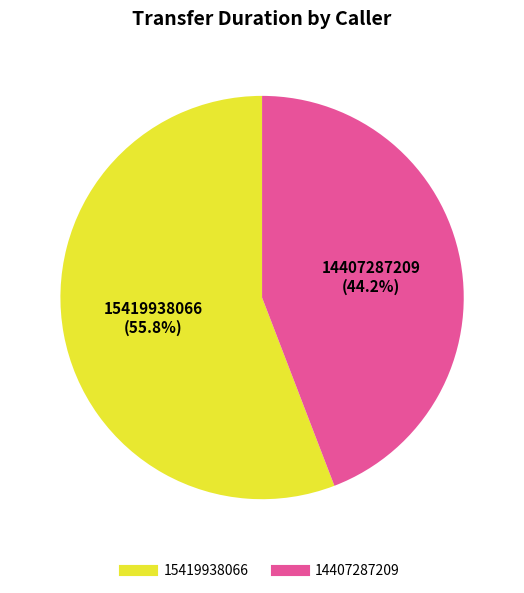

Rank the categories by value from highest to lowest.

15419938066, 14407287209